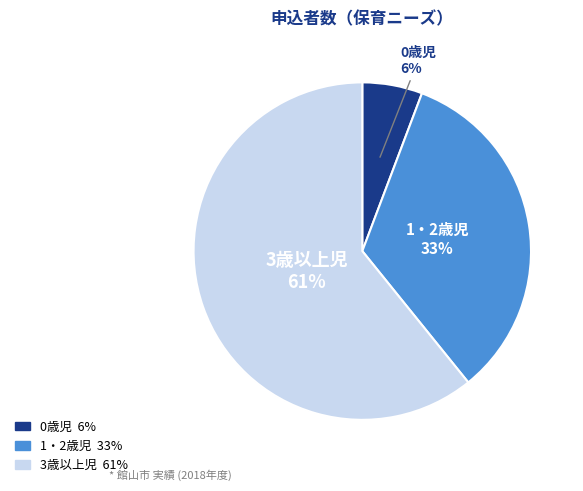

What is the smallest slice in the pie chart?

0歳児